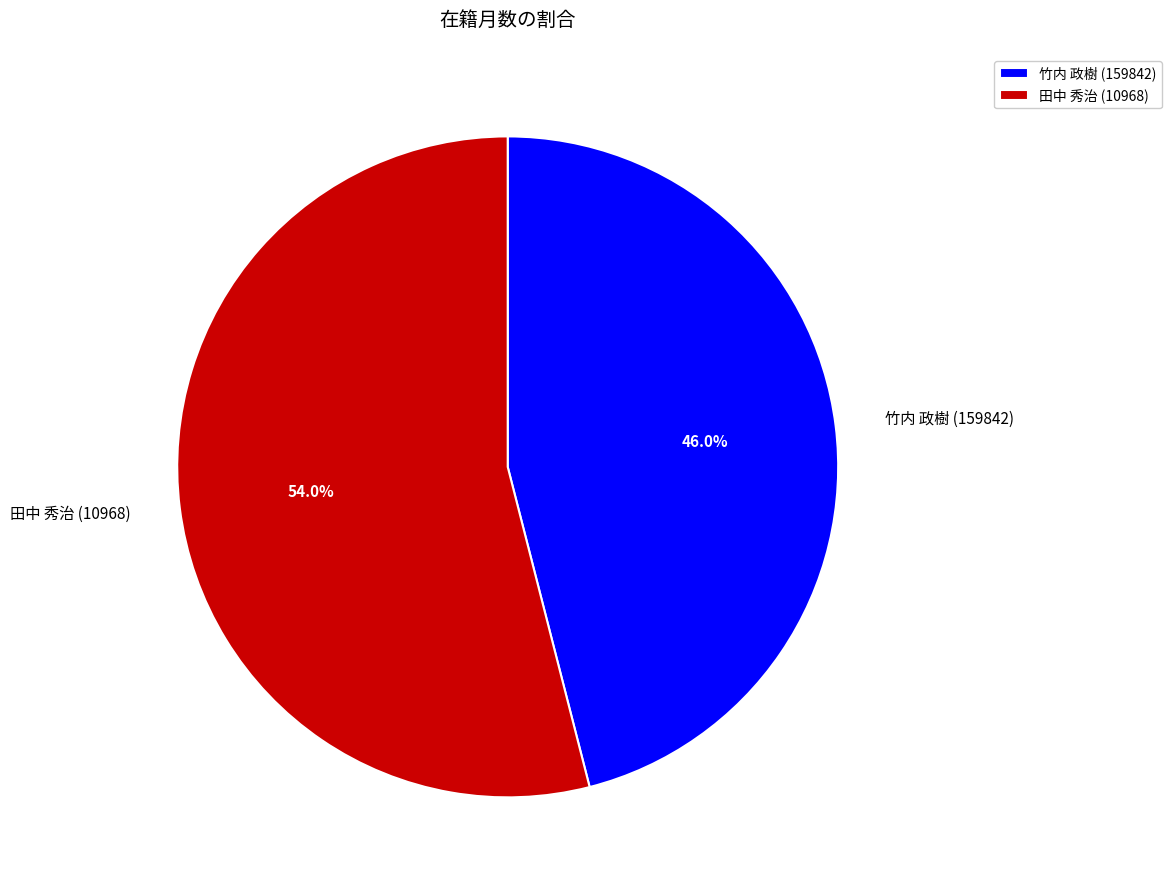

Which slice is the smallest?

竹内 政樹 (159842)